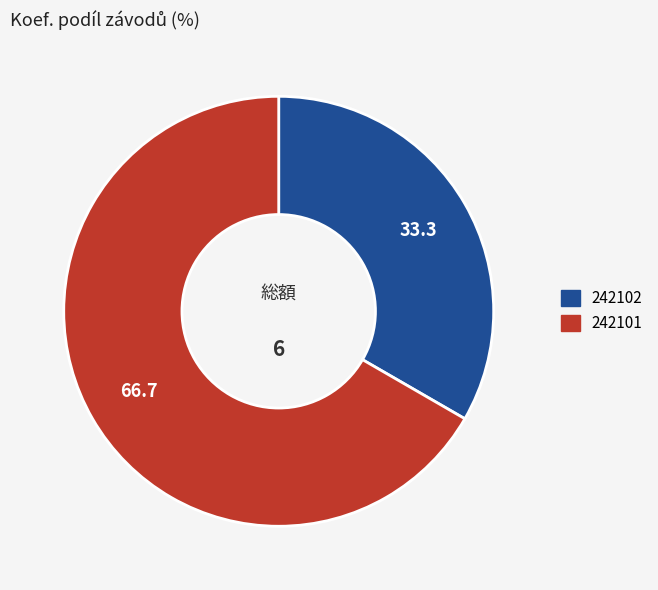

What is the ratio of the value at 242102 to the value at 242101?

0.5